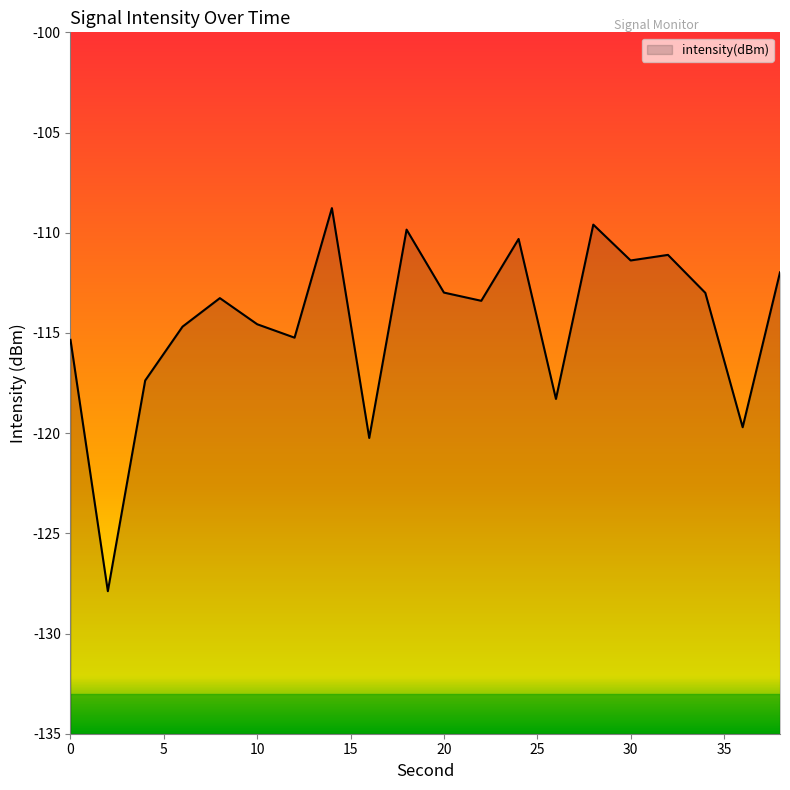

What is the difference between the second highest and second lowest values?

10.6